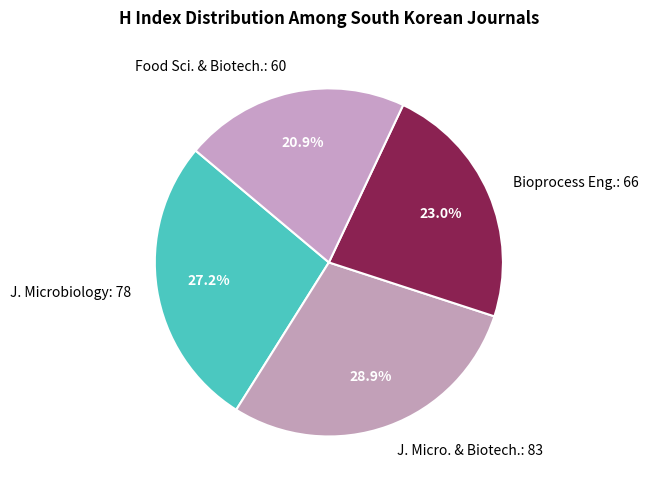

Rank the categories by value from lowest to highest.

Food Sci. & Biotech.: 60, Bioprocess Eng.: 66, J. Microbiology: 78, J. Micro. & Biotech.: 83